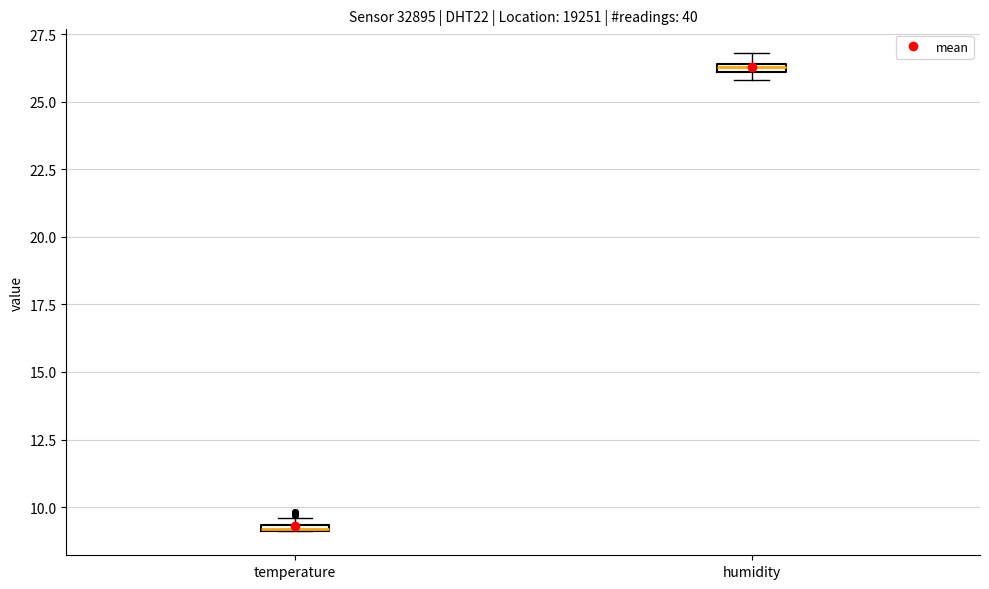

Where is the upper edge of the box for temperature on the y-axis? The values are not printed on the chart, so give them approximately, as read against the axis.

9.5